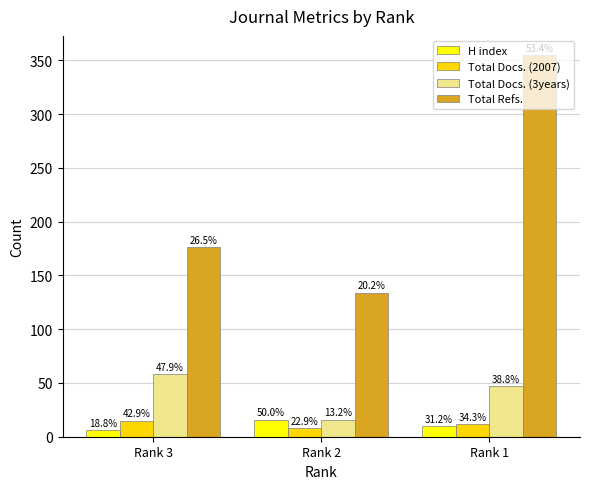

At Rank 1, list the series in order from largest to smallest.

Total Refs., Total Docs. (3years), Total Docs. (2007), H index